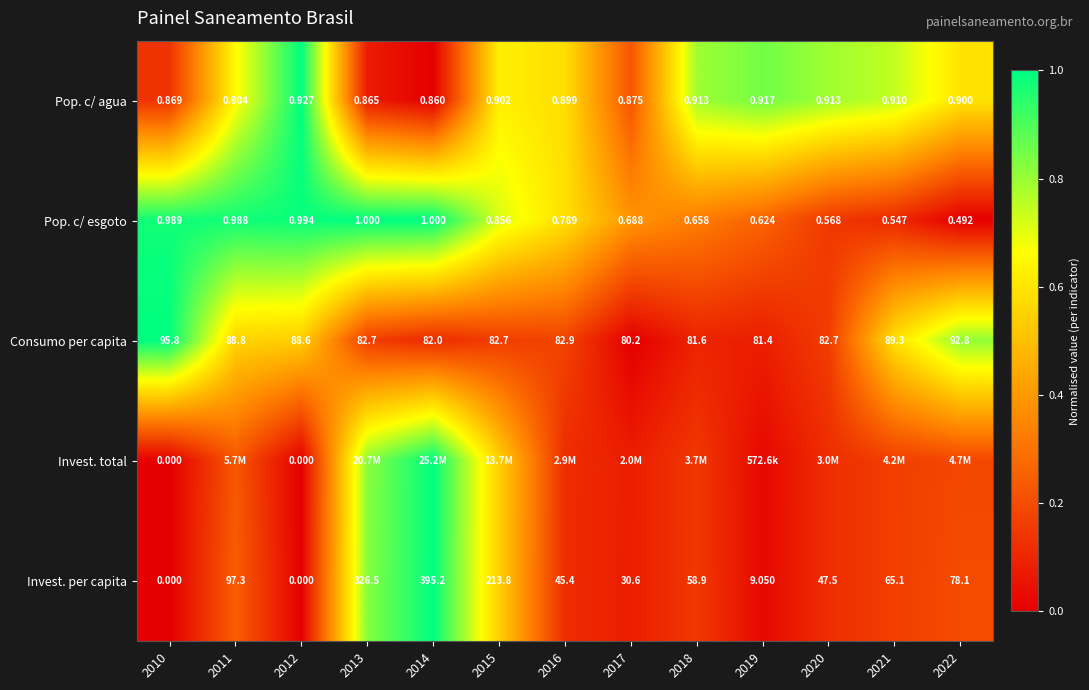

How many categories are shown in the chart?

13